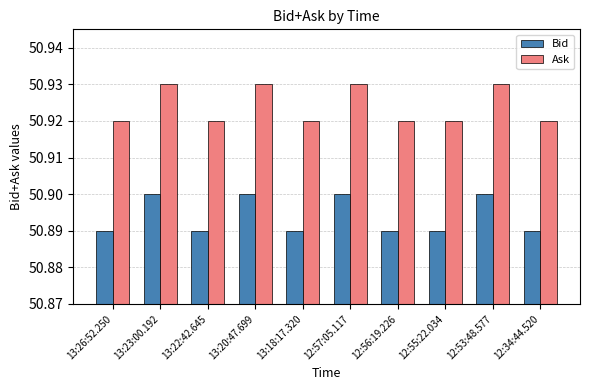

How many Bid values are between 50 and 51?

10